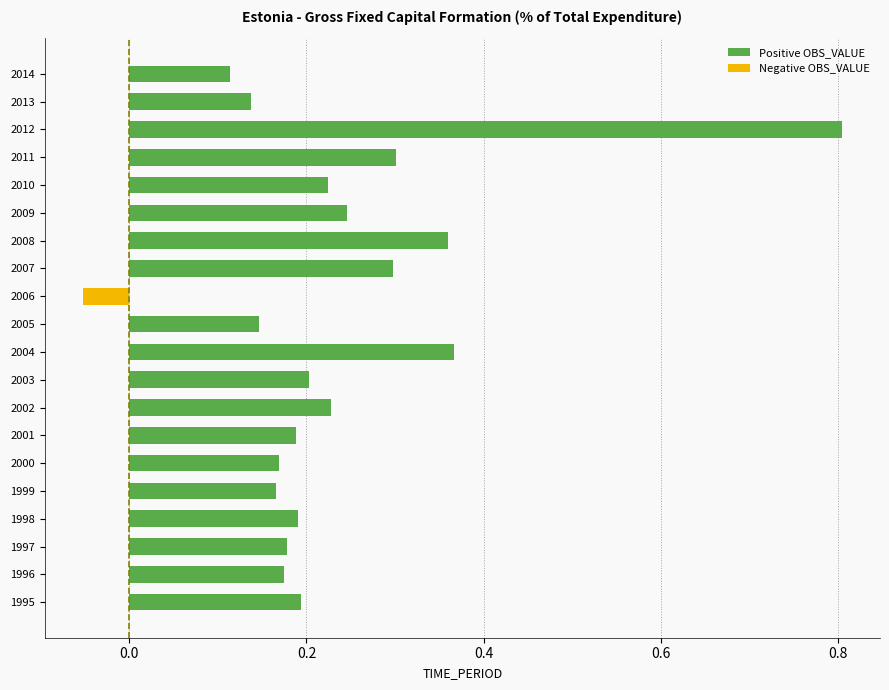

Between 2005 and 2003, which is larger?

2003